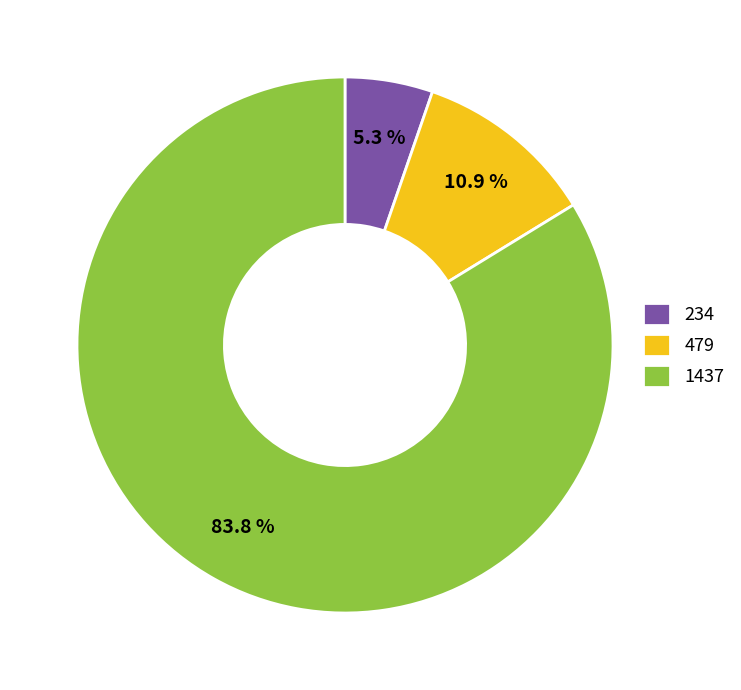

To the nearest percent, what is the average slice percentage?

33%